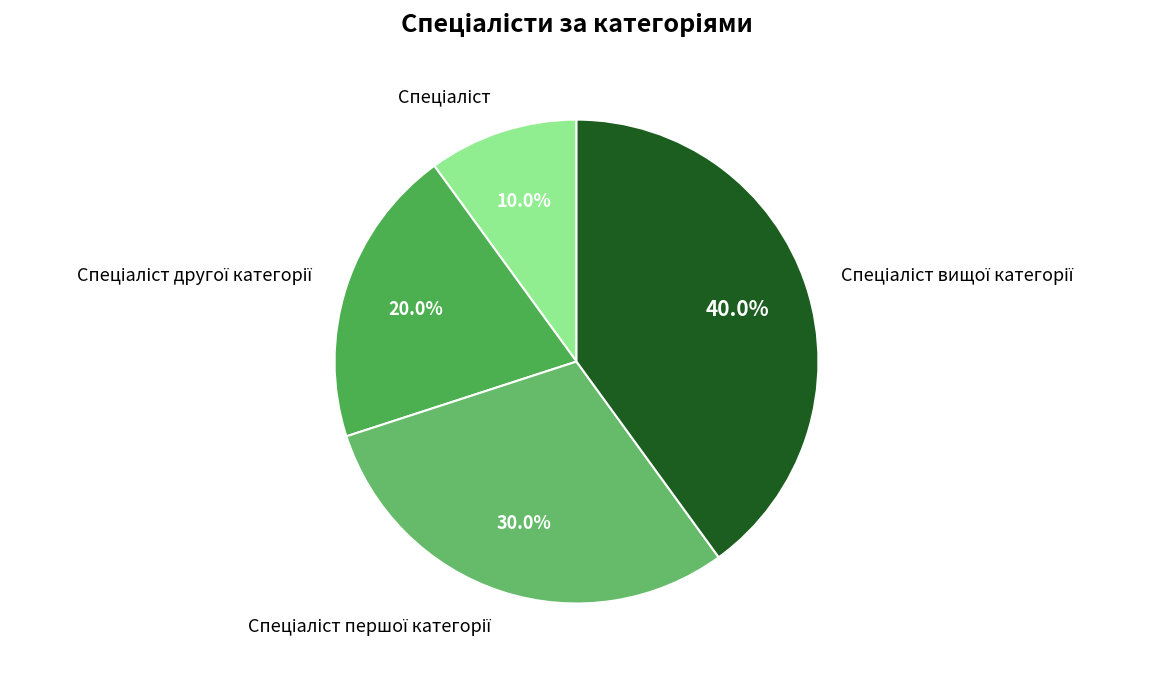

Does any single category account for the majority?

No